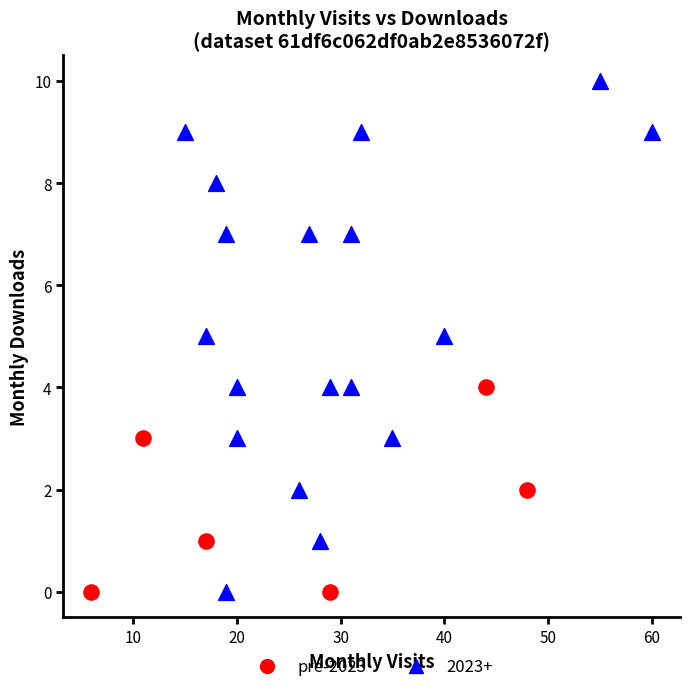

What are all the series names shown in the legend?

pre-2023, 2023+